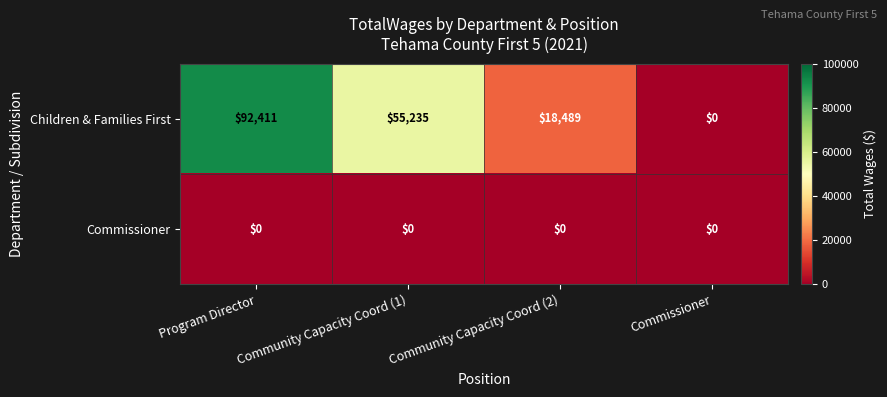

Which label corresponds to the largest value in the chart?

Program Director